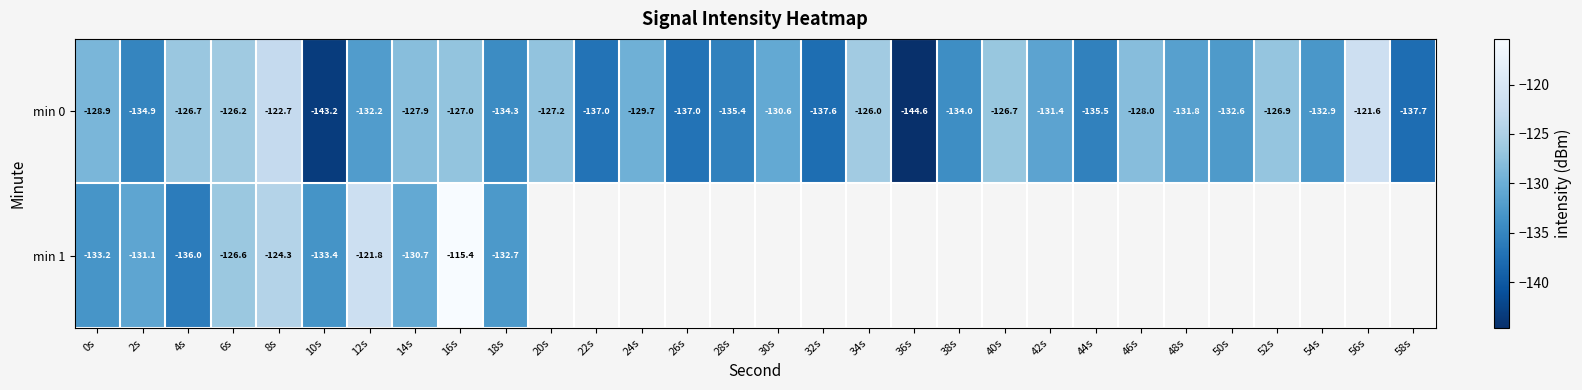

Is the value of min 0 at 4s greater than the value of min 1 at 2s?

Yes